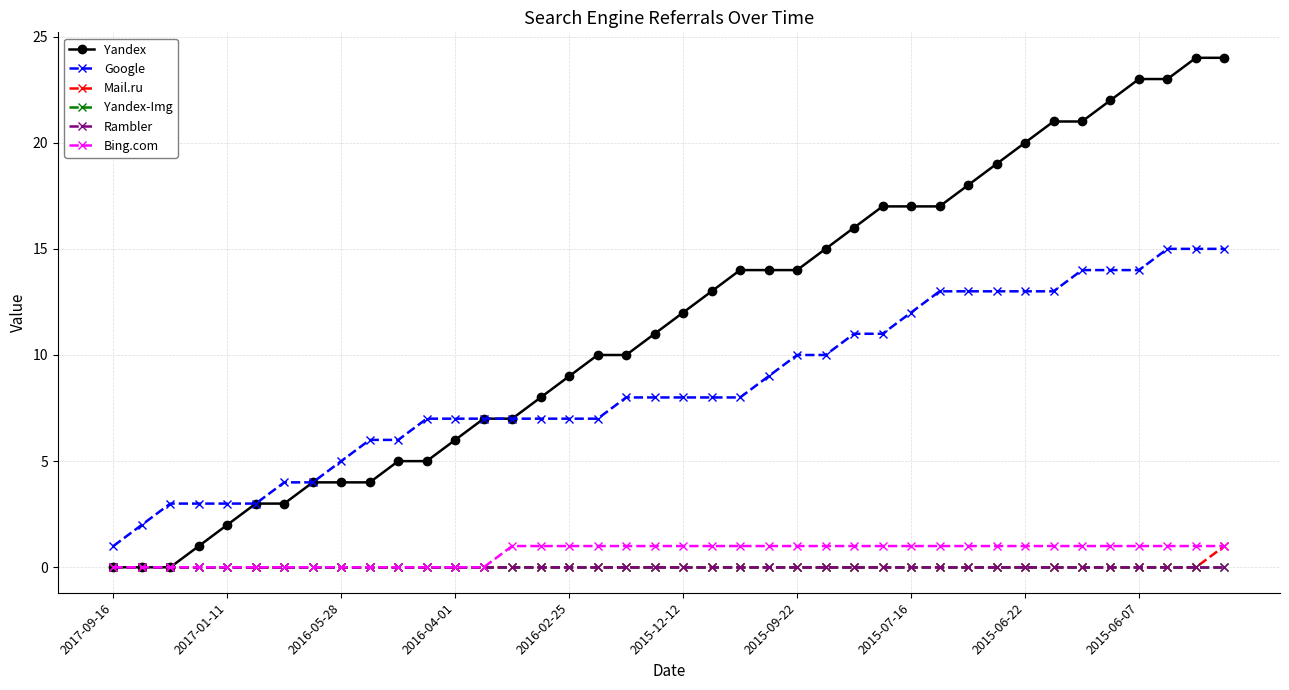

Is this an area chart (filled region under the line)?

No